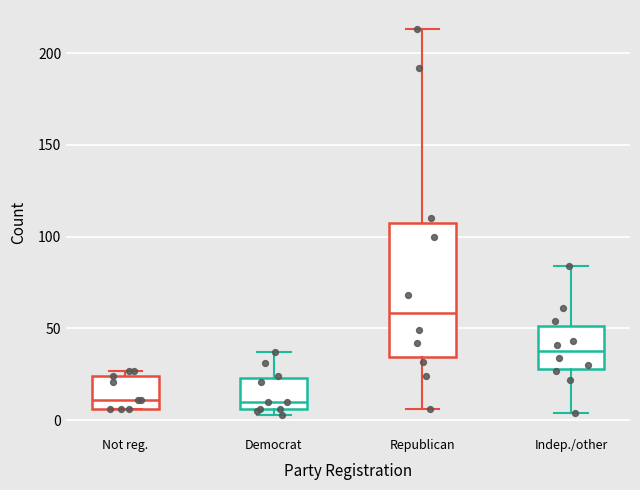

Reading left to right, read every box against the y-axis: the position of its median line, the range the box covers, and the ends of its whiskers. The values are not printed on the chart, so give them approximately, as read against the axis.

Not reg.: median 10, box 5 to 25, whiskers 5 to 25 (just above the box's upper edge)
Democrat: median 10, box 5 to 25, whiskers 5 (just below the box's lower edge) to 35
Republican: median 60, box 35 to 110, whiskers 5 to 215
Indep./other: median 40, box 30 to 50, whiskers 5 to 85